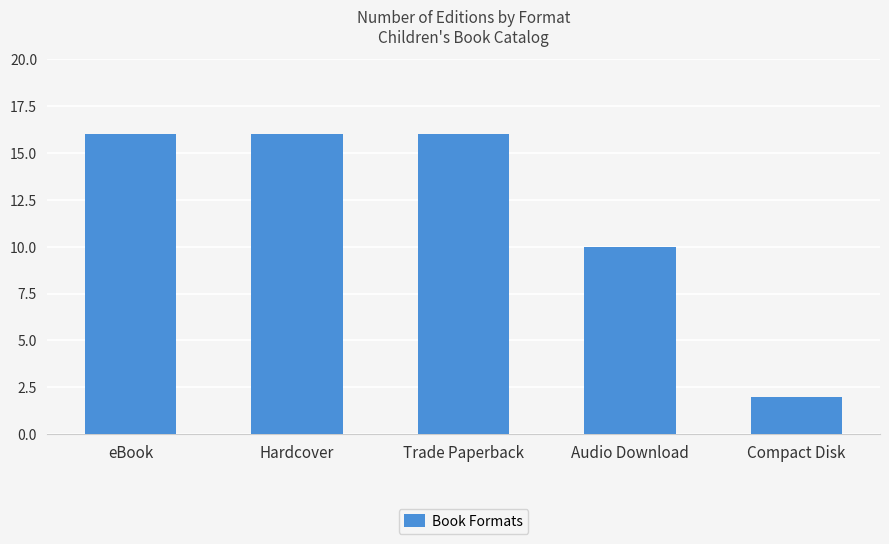

Reading left to right, extract all data points from this chart.

16	16	16	10	2